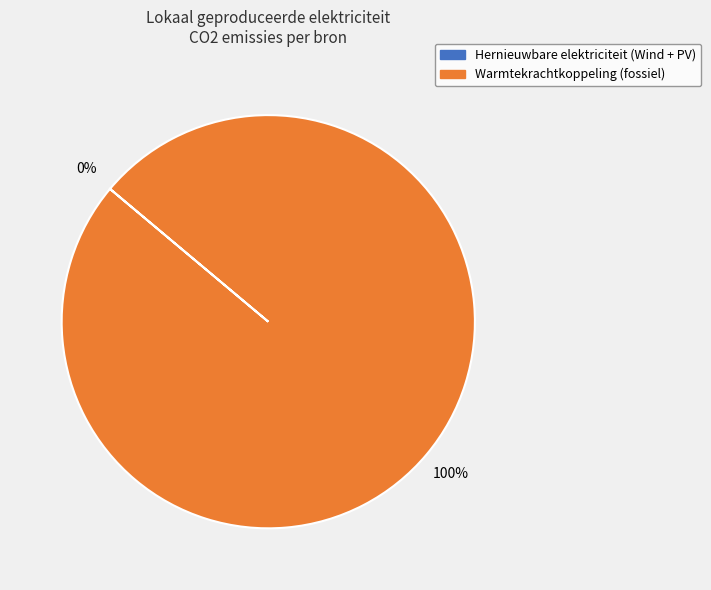

Is there a majority slice in this chart?

Yes